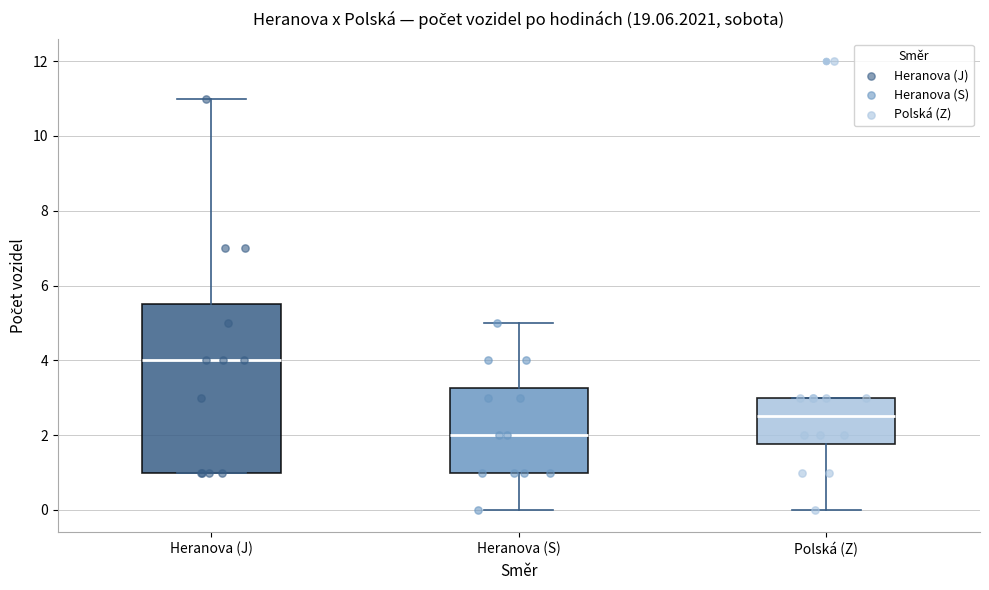

Which box is the tallest, from its lower edge to its upper edge?

Heranova (J)